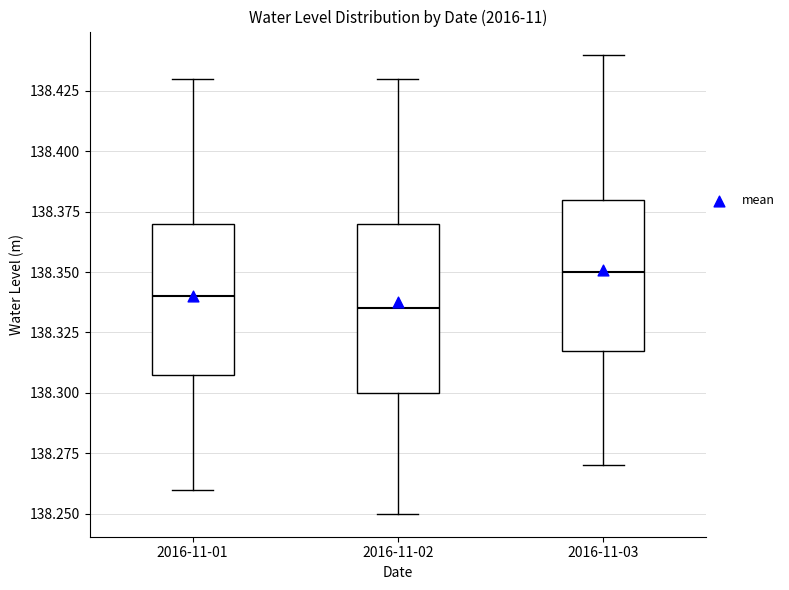

Which box is the tallest, from its lower edge to its upper edge?

2016-11-02